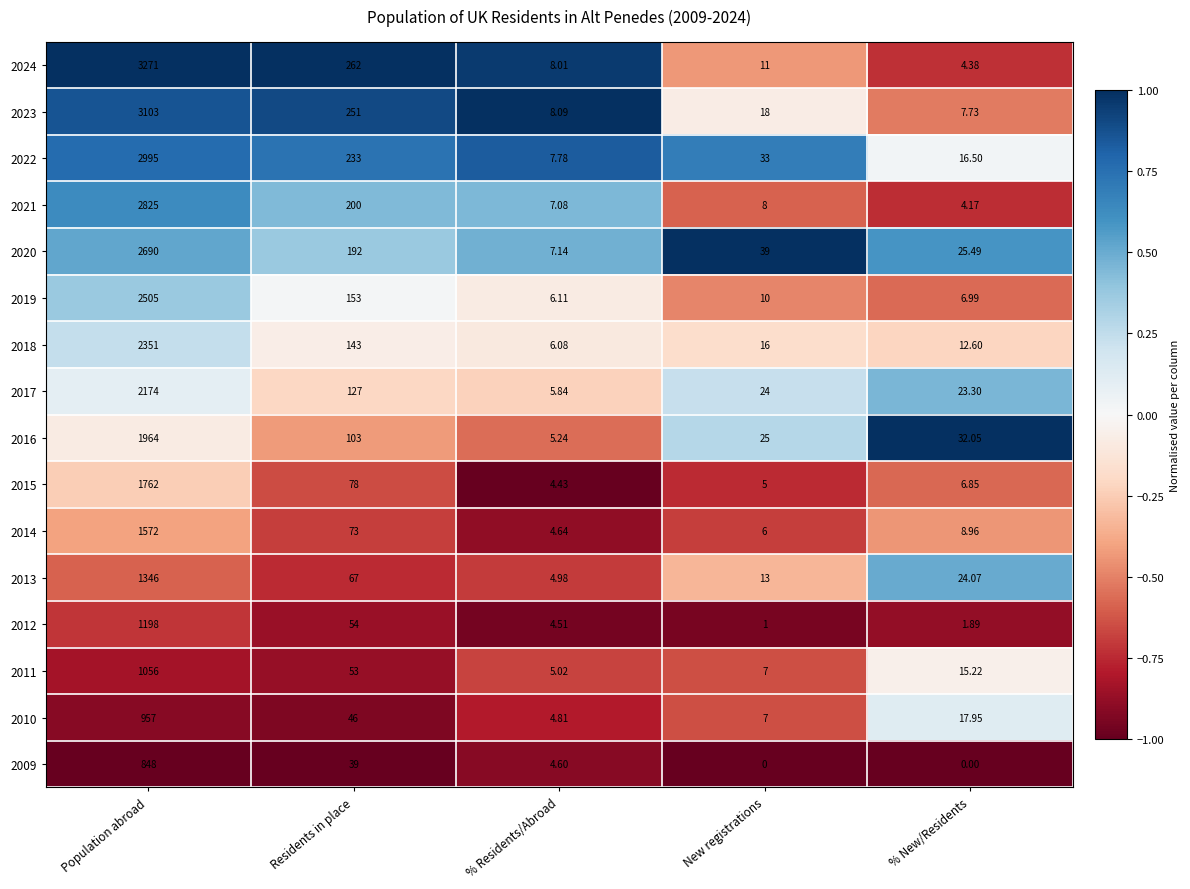

Rank the categories by 2015 value from lowest to highest.

% Residents/Abroad, New registrations, % New/Residents, Residents in place, Population abroad